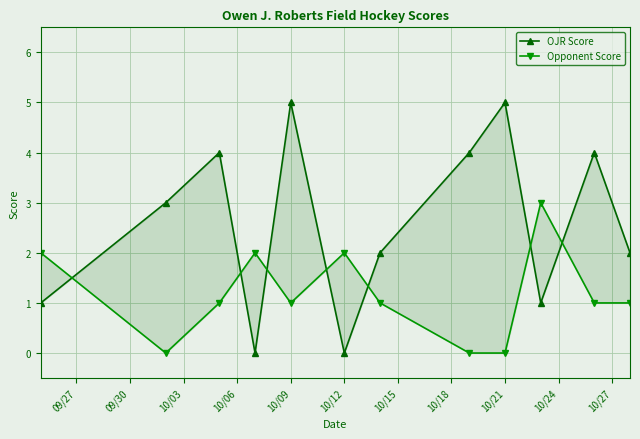

What is the approximate value of Opponent Score at 10/12?

2